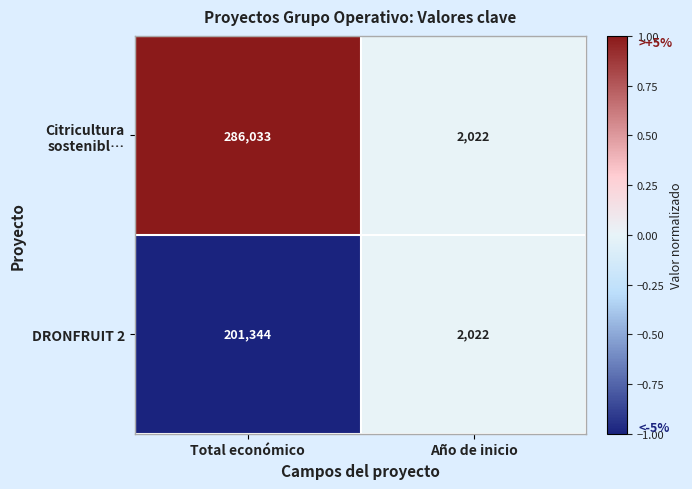

Count the number of data series in this chart.

2